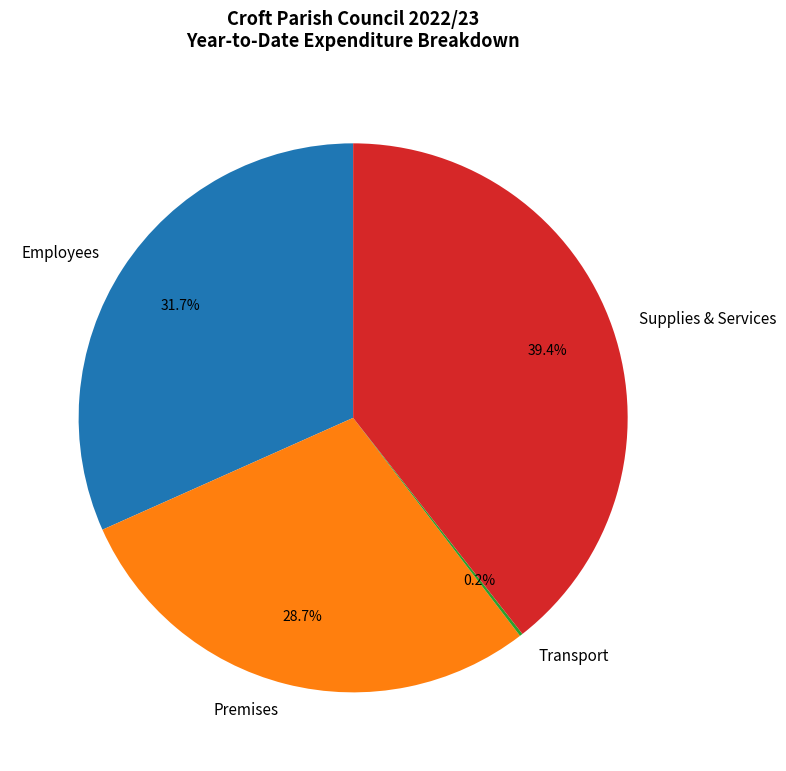

Approximately how many times larger is the value at Supplies & Services compared to Premises?

1.4